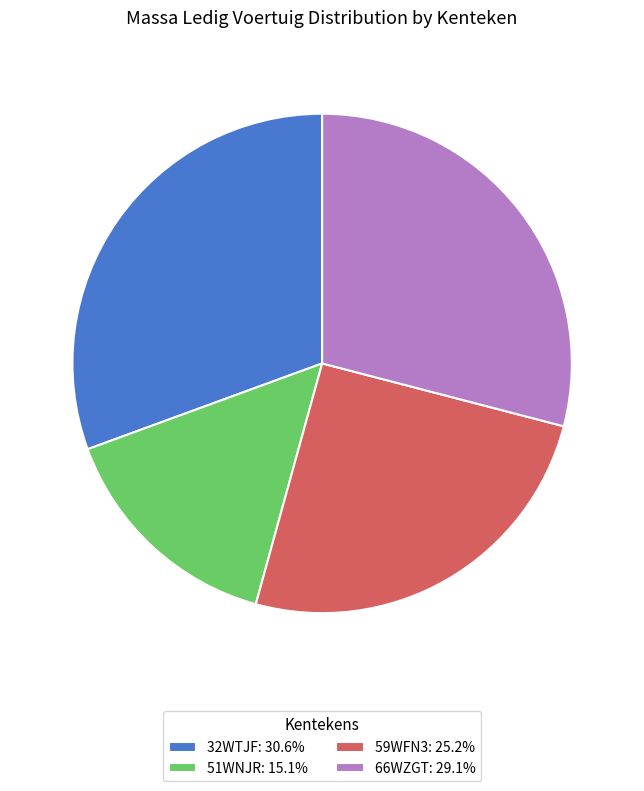

How many slices are in this pie chart?

4